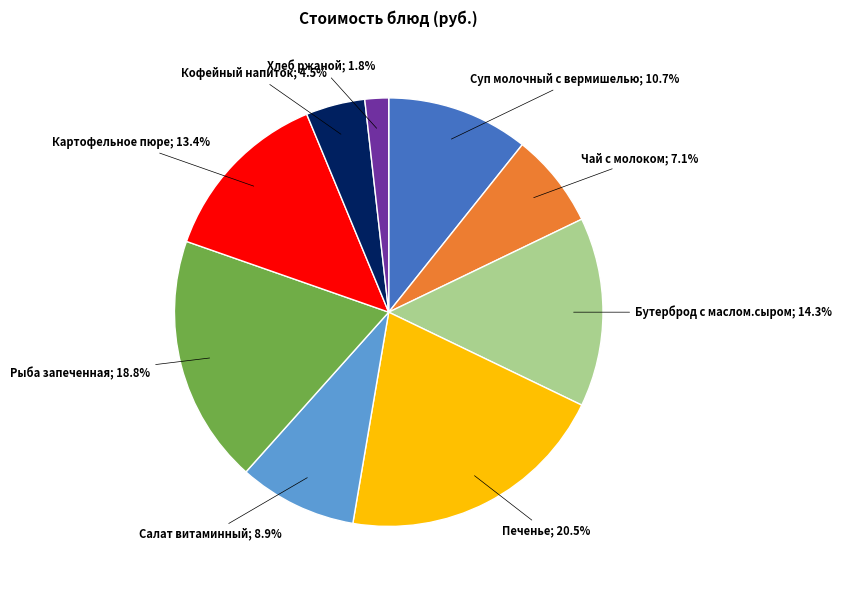

Between Картофельное пюре and Печенье, which is larger?

Печенье